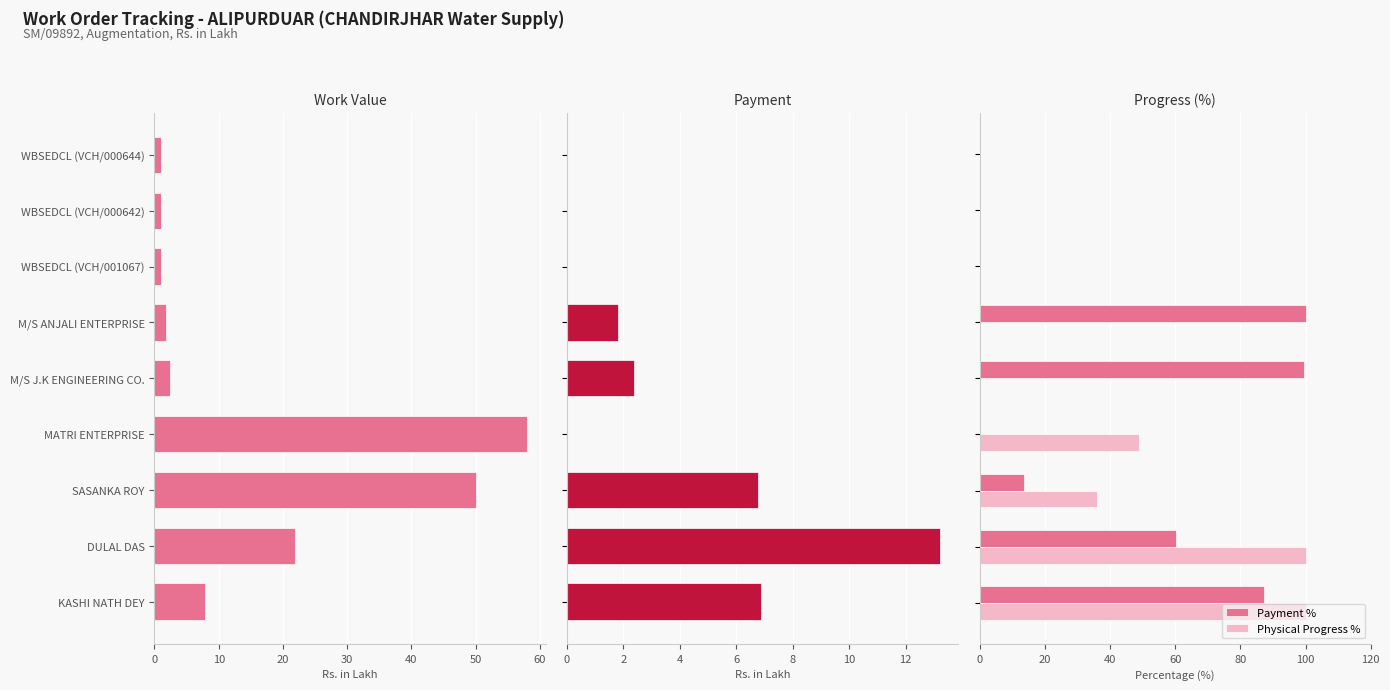

What is the difference between the second highest and minimum values in the Payment % series?

99.6